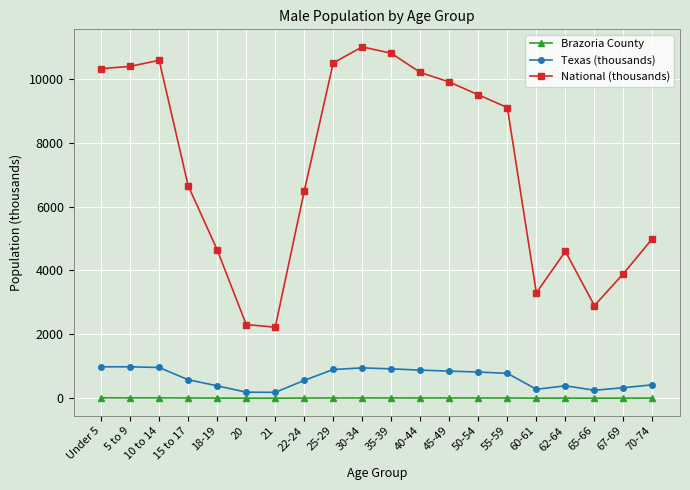

Which label corresponds to the largest value in the chart?

30-34